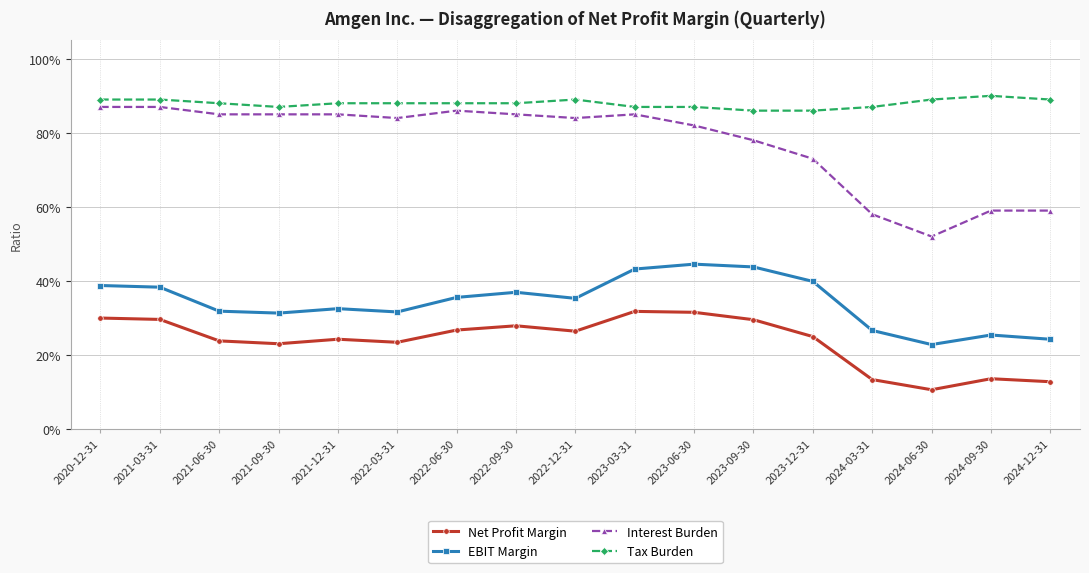

True or false: EBIT Margin and Interest Burden cross at least once.

False